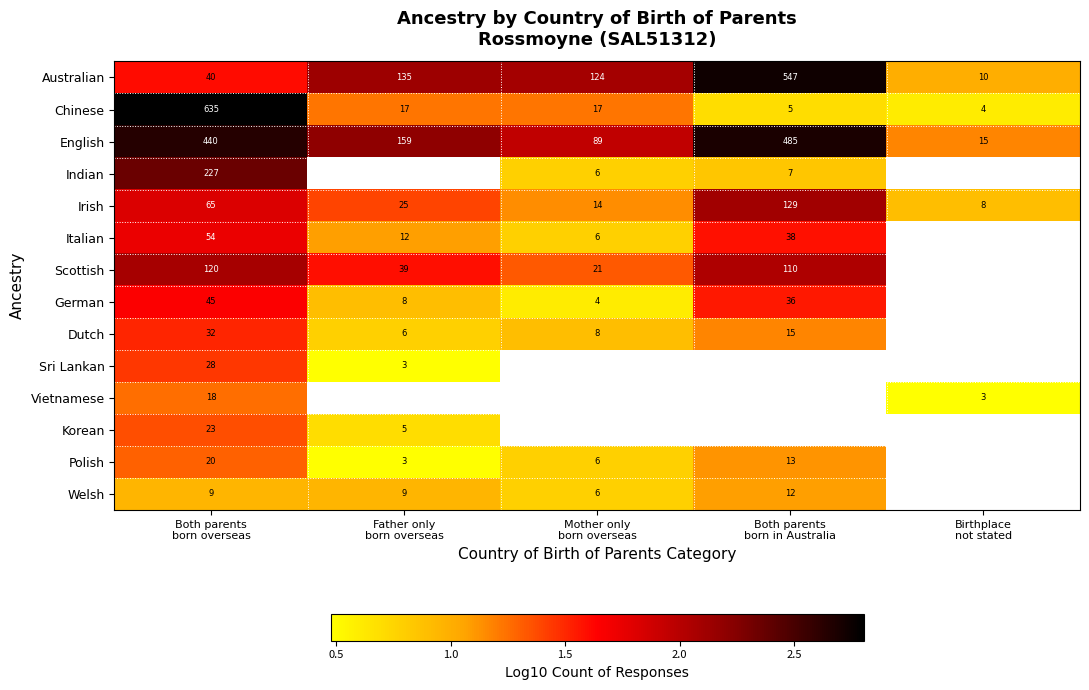

At how many categories does at least one series exceed 2?

4